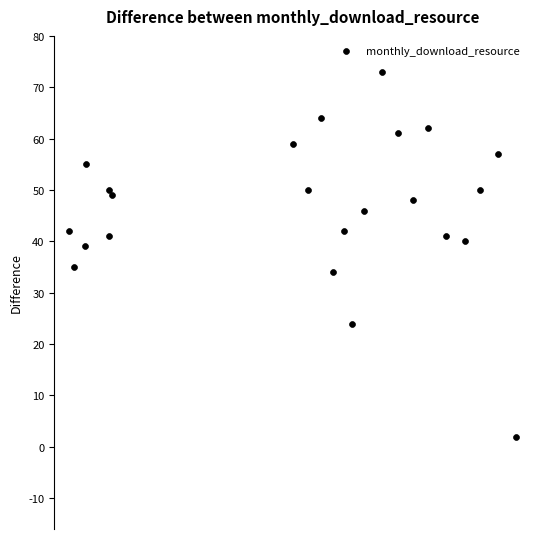

What is the range of X values (max minus min)?

31385995